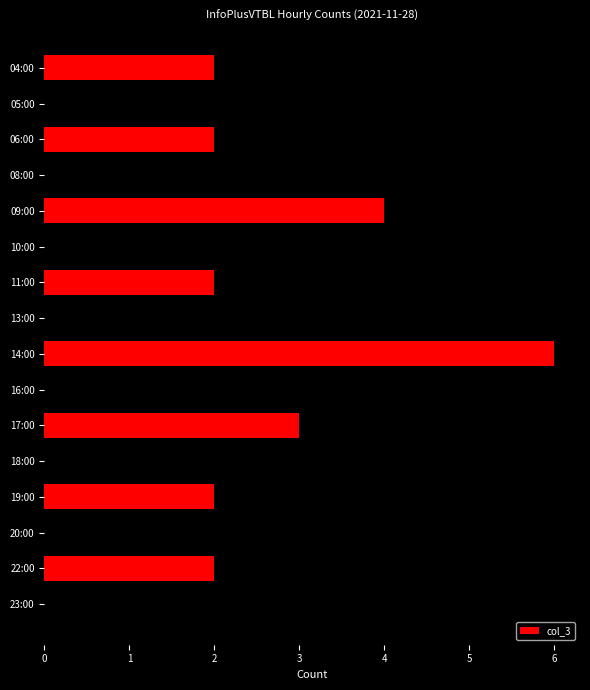

Which has a higher value, 17:00 or 18:00?

17:00